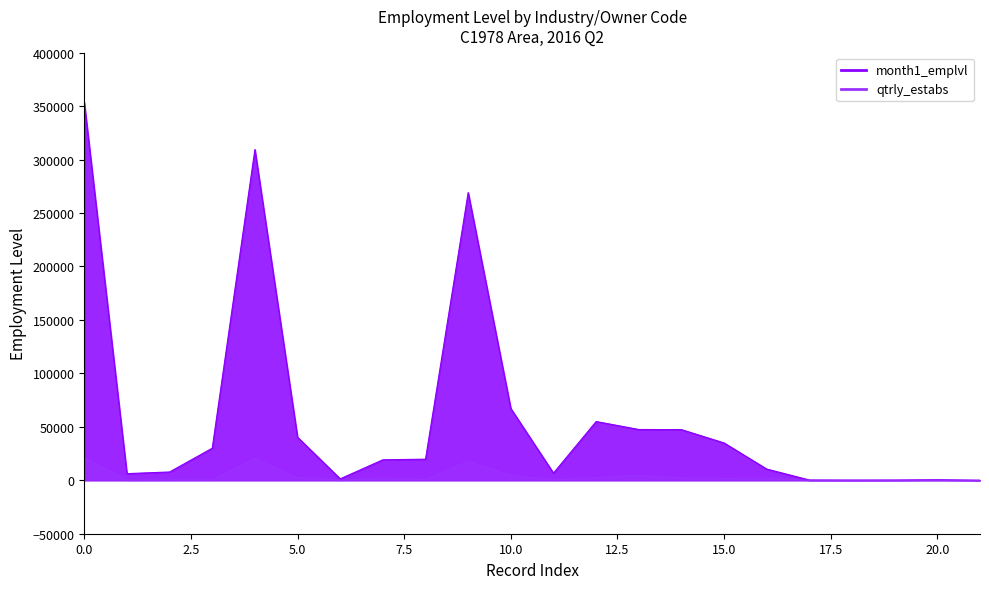

What is the approximate value of month1_emplvl at 13, to the nearest 10?

47530